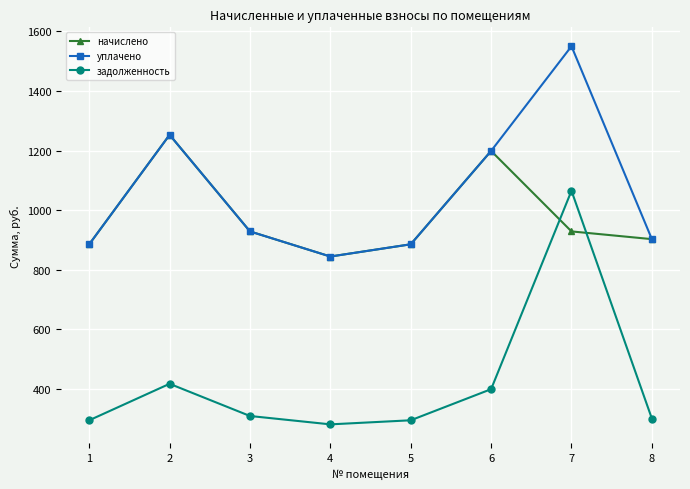

What is the difference between the maximum and minimum values in the задолженность series?

783.6